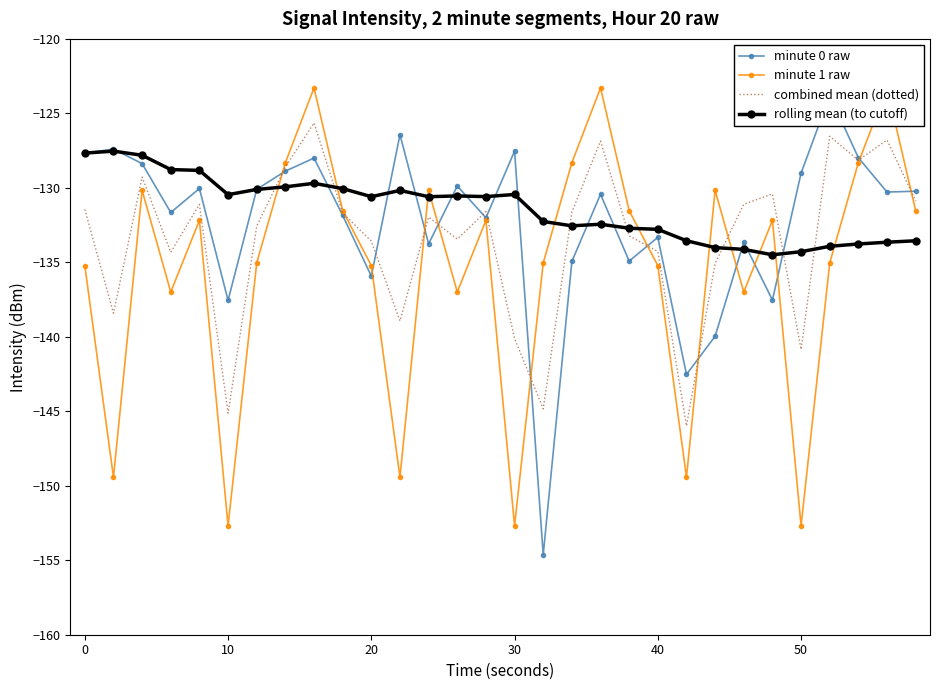

List the series in order of their overall mean, lowest first.

minute 1 raw, combined mean (dotted), minute 0 raw, rolling mean (to cutoff)